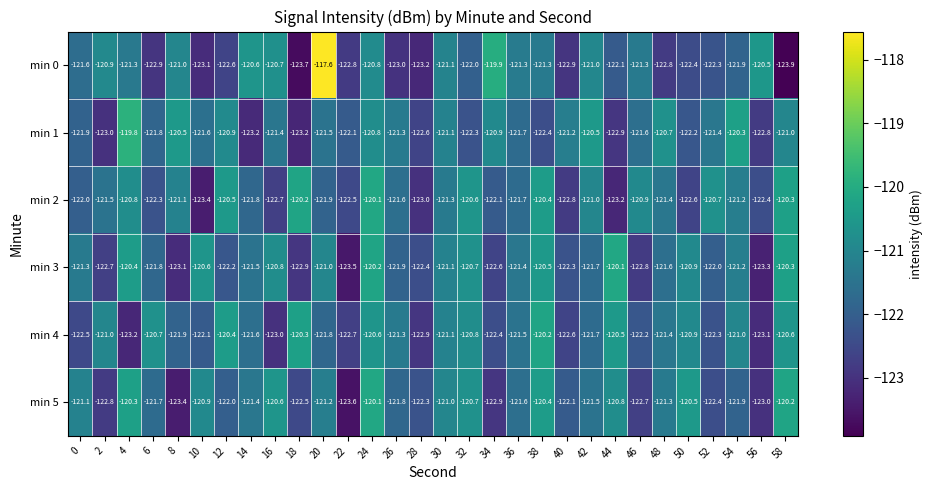

What is the average value of the min 1 series?

-121.6